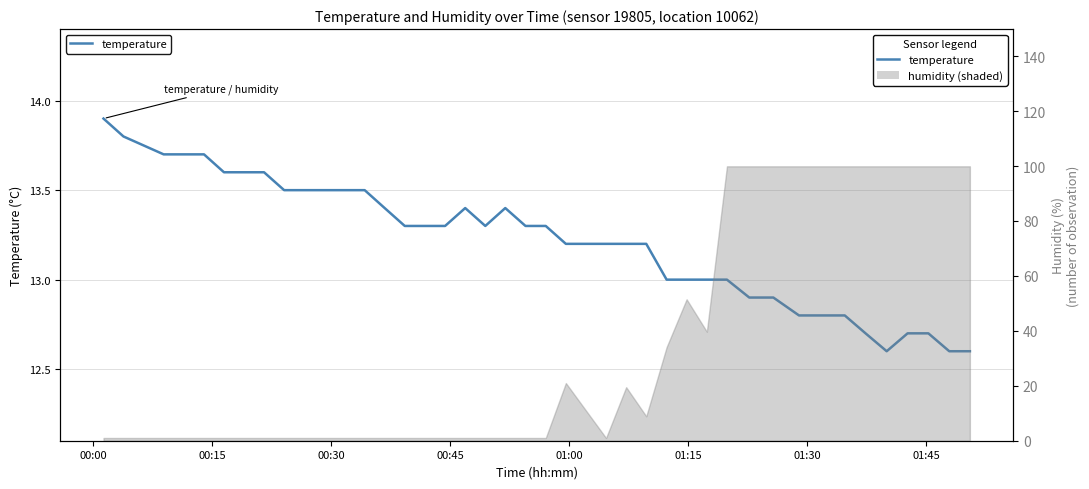

What is the average value?

13.2